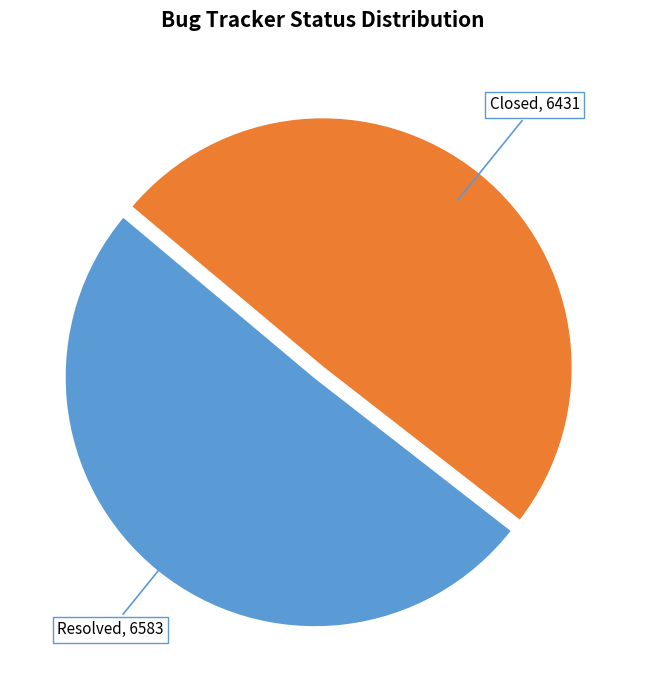

Is there any slice that represents more than half of the pie?

Yes